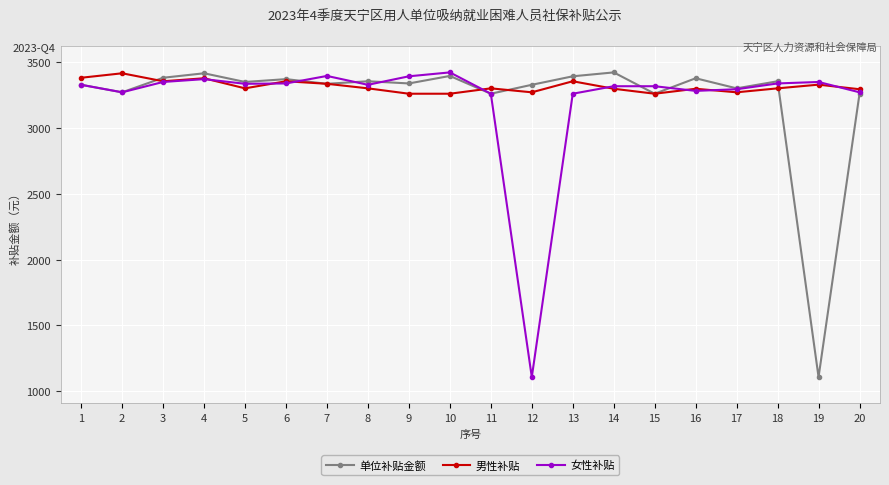

Is the value of 单位补贴金额 at 17 greater than the value of 男性补贴 at 10?

Yes